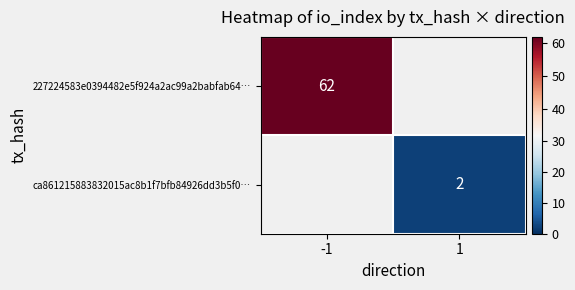

At how many categories does at least one series exceed 29?

1